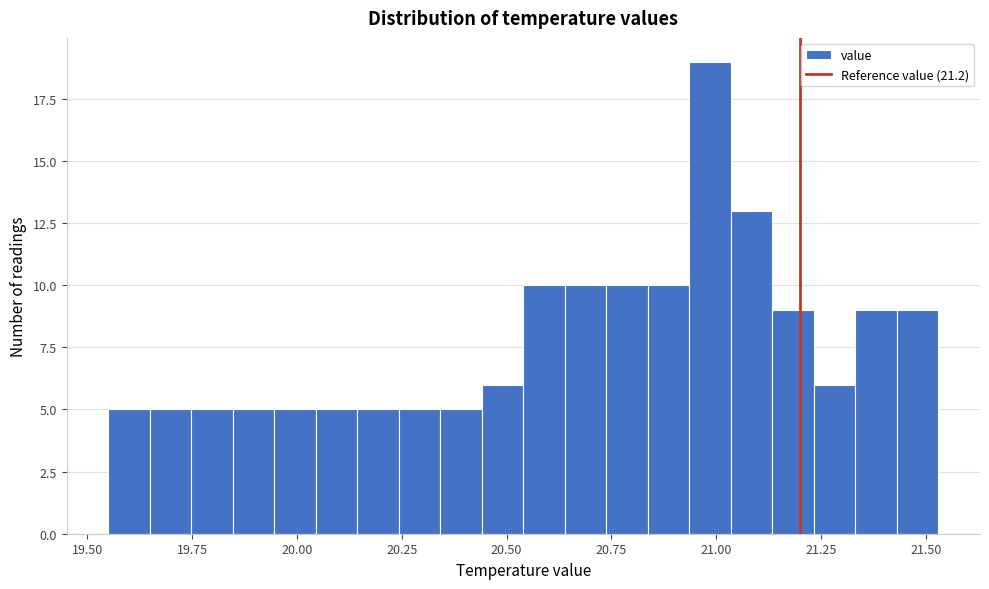

Read against the x-axis, roughly where is the centre of the tallest bar?

21.00